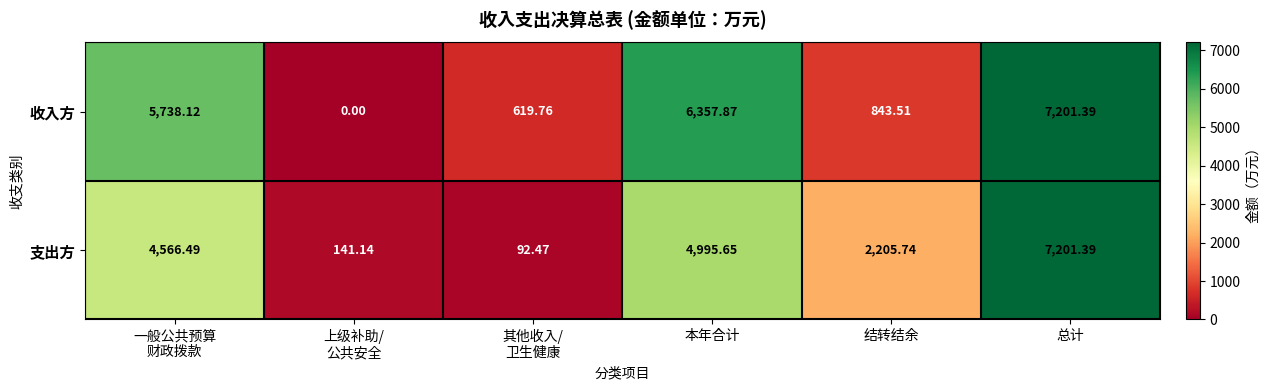

List the series in order of their overall mean, highest first.

收入方, 支出方